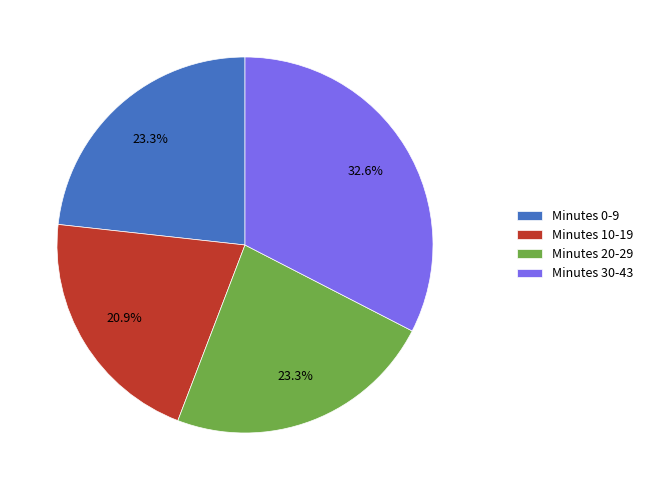

Does Minutes 10-19 represent more than half of the total?

No